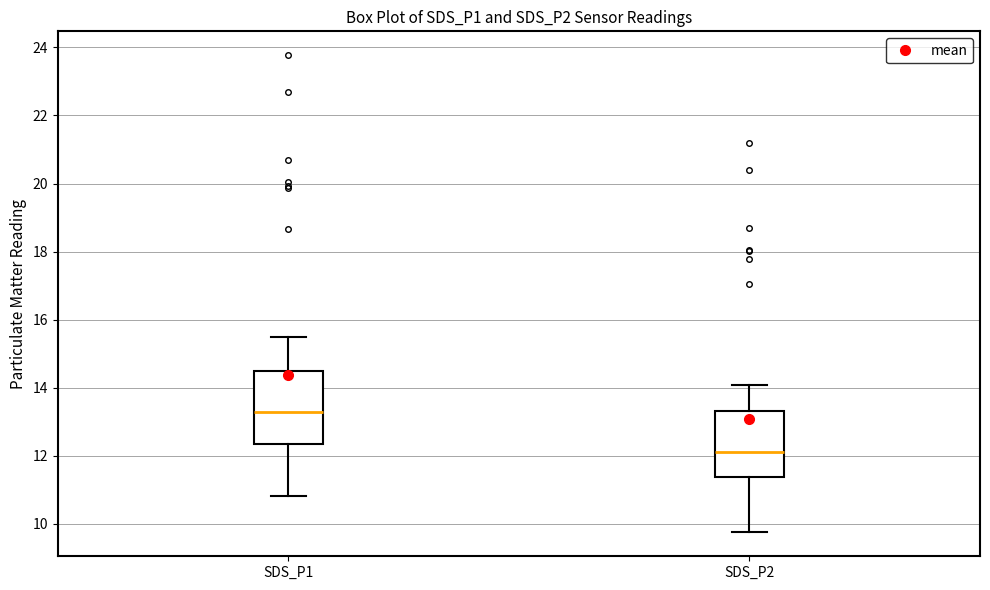

Reading left to right, read every box against the y-axis: the position of its median line, the range the box covers, and the ends of its whiskers. The values are not printed on the chart, so give them approximately, as read against the axis.

SDS_P1: median 13.4, box 12.4 to 14.6, whiskers 10.8 to 15.4
SDS_P2: median 12.2, box 11.4 to 13.4, whiskers 9.8 to 14.0